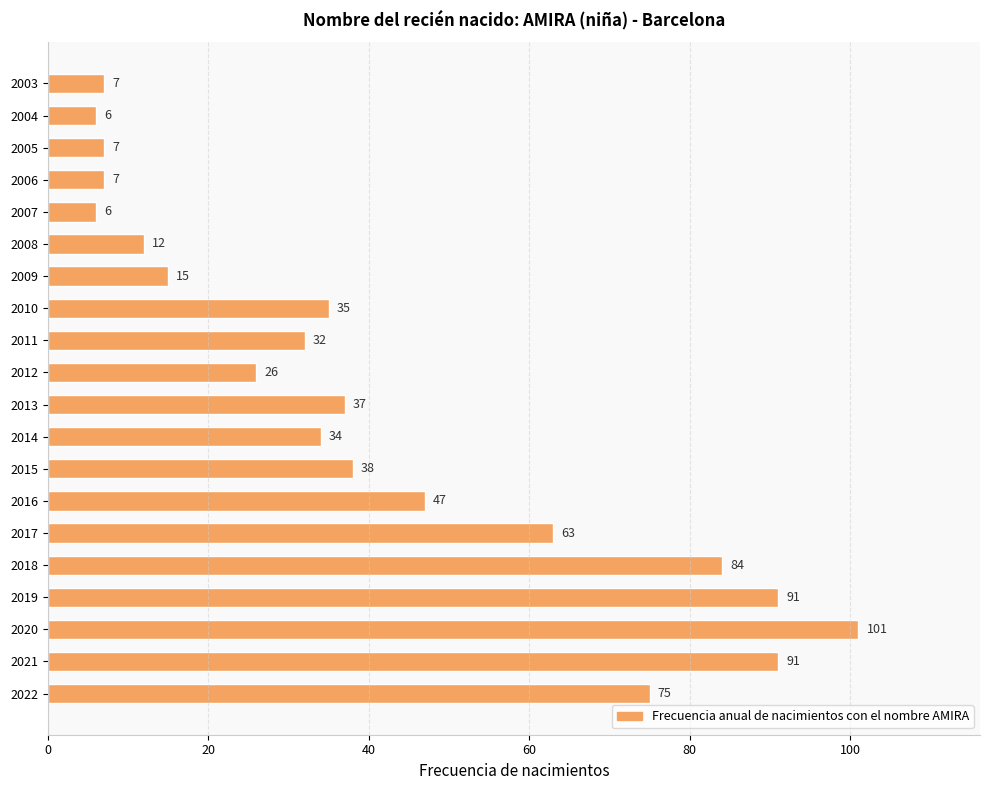

What is the change in value from 2013 to 2004?

-31